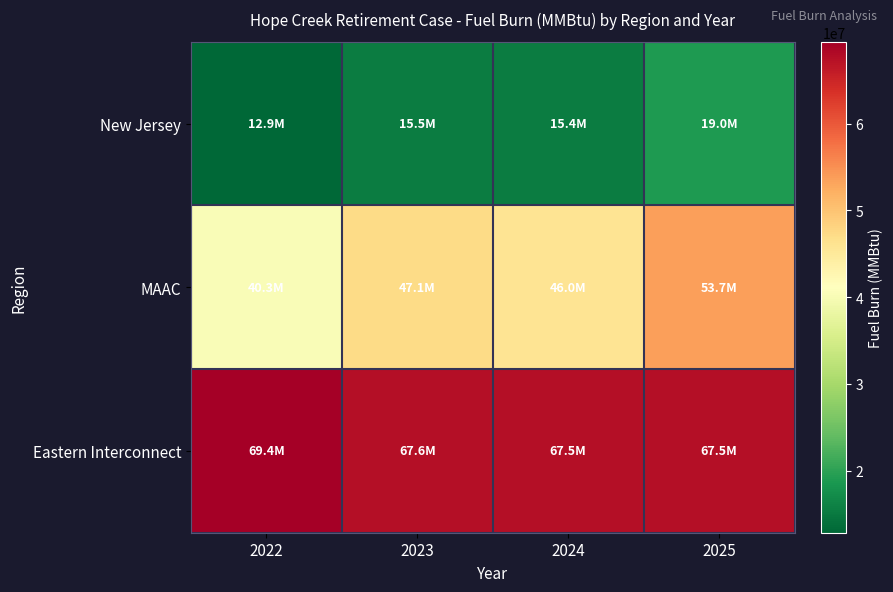

Reading right to left, what are all the values shown in this chart?

New Jersey: 2025=18989980.9	2024=15397243.4	2023=15477847.0	2022=12860446.1
MAAC: 2025=53658167.0	2024=45959983.1	2023=47120166.3	2022=40261047.2
Eastern Interconnect: 2025=67487992.6	2024=67487153.3	2023=67625952.9	2022=69409677.6